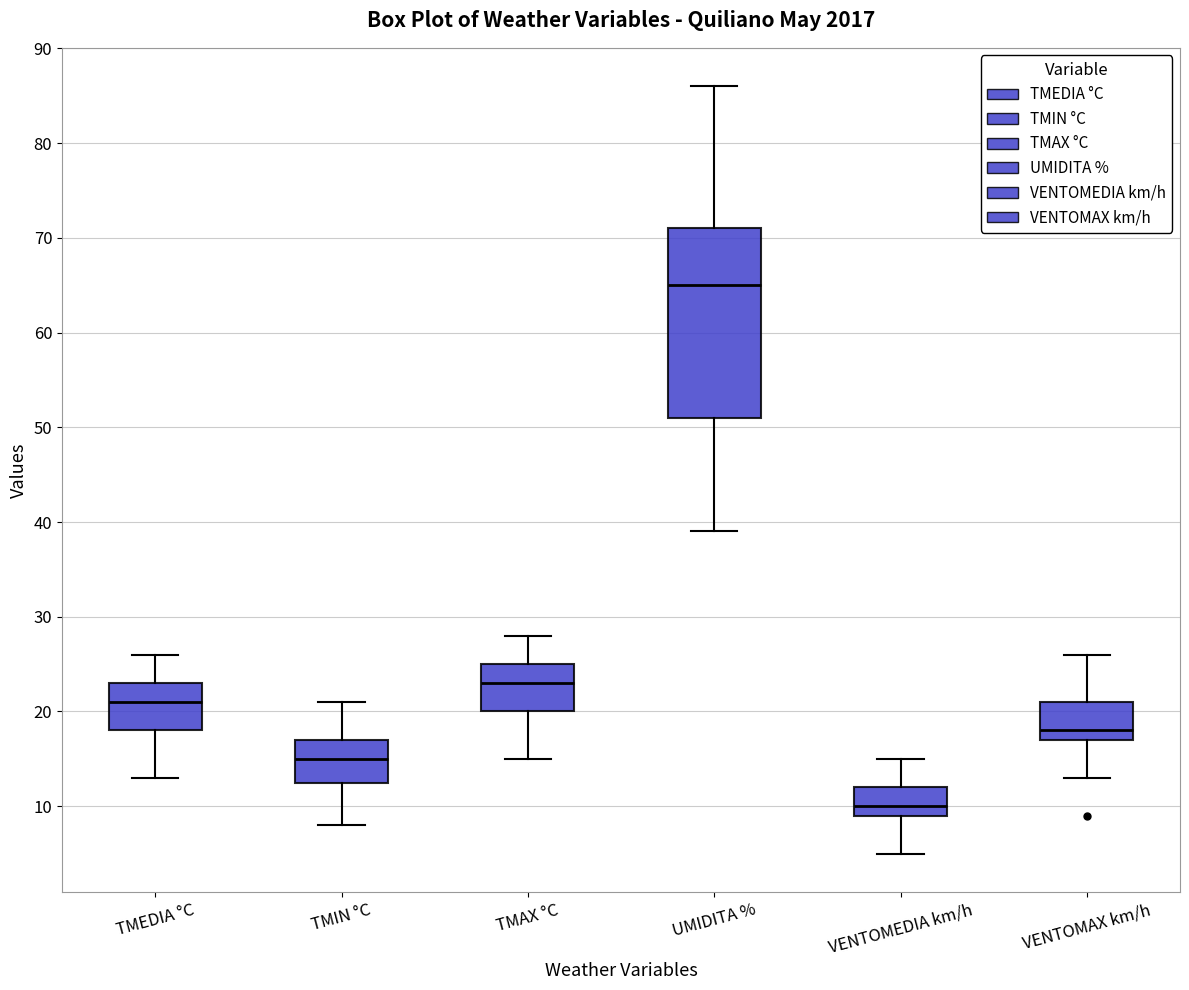

Where does the median line of the box for UMIDITA % sit on the y-axis? The values are not printed on the chart, so give them approximately, as read against the axis.

65